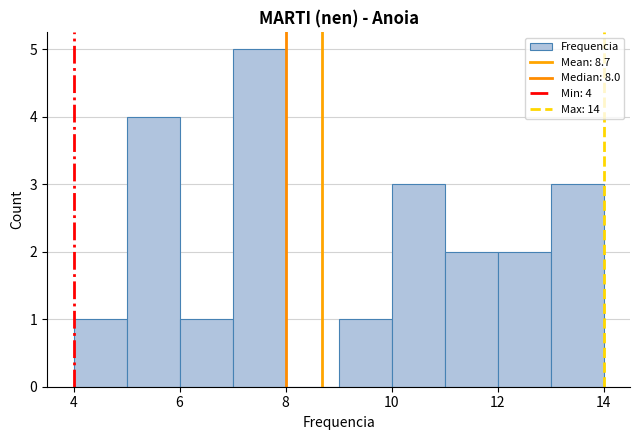

Which range on the x-axis has the tallest bar?

7 to 8